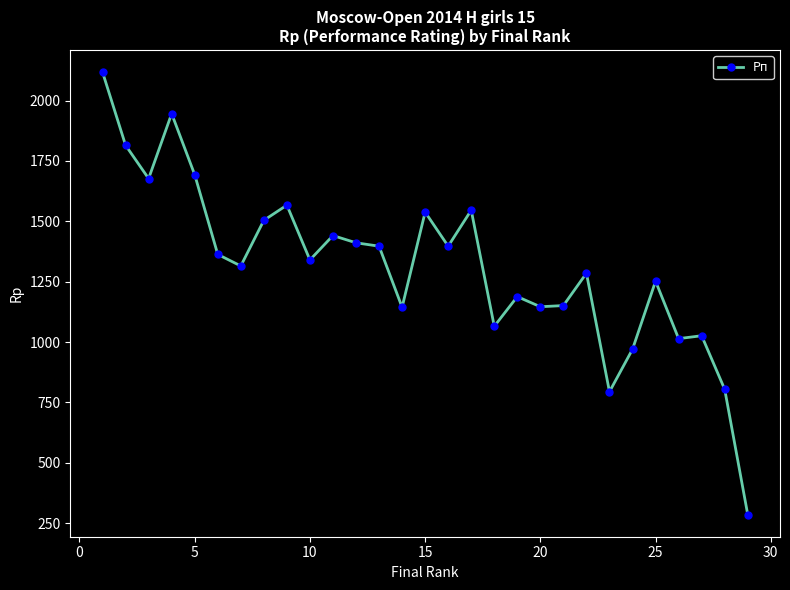

How many lines are shown in the chart?

1